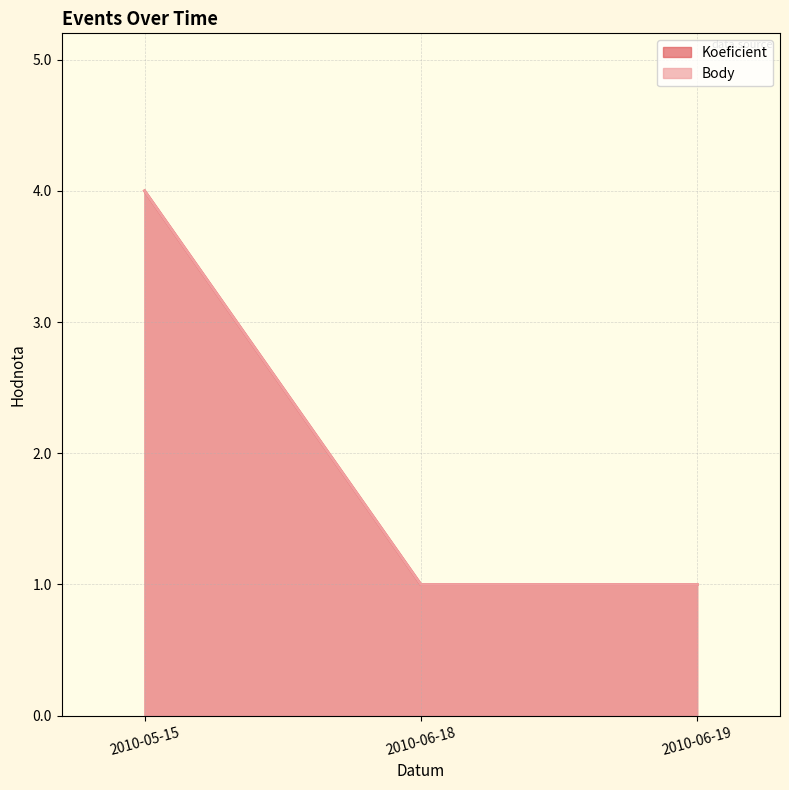

What is the highest value of the Koeficient series?

4